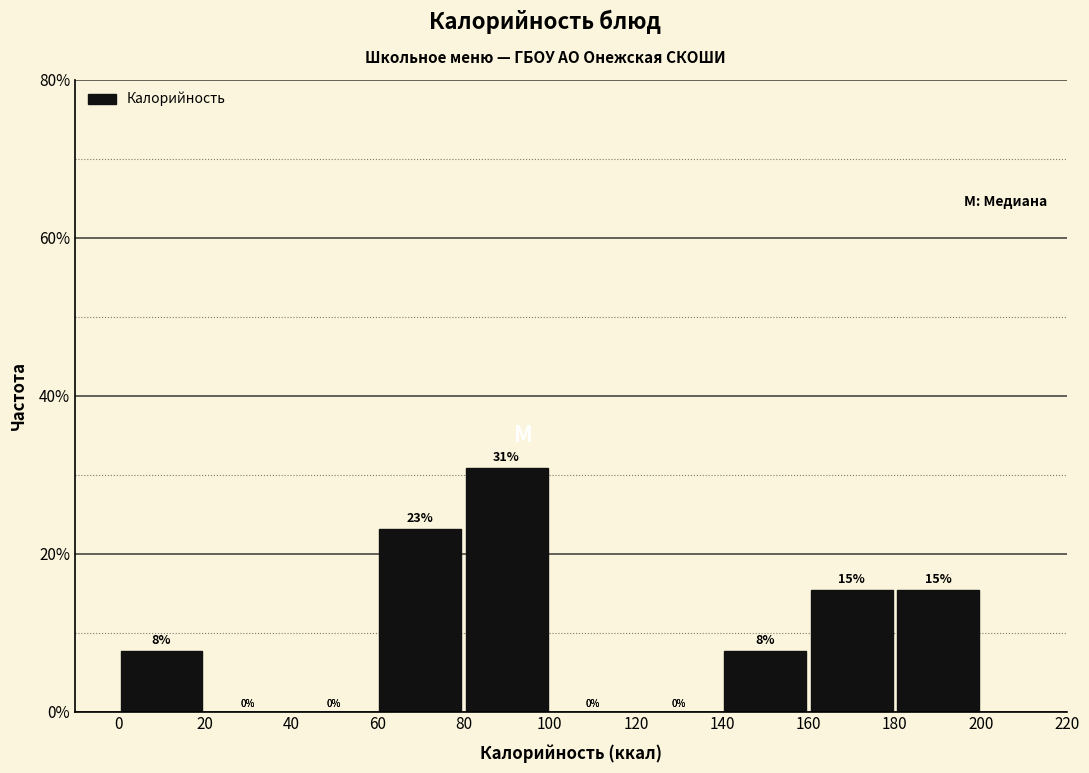

Over which range of the x-axis is the bar tallest?

80 to 100